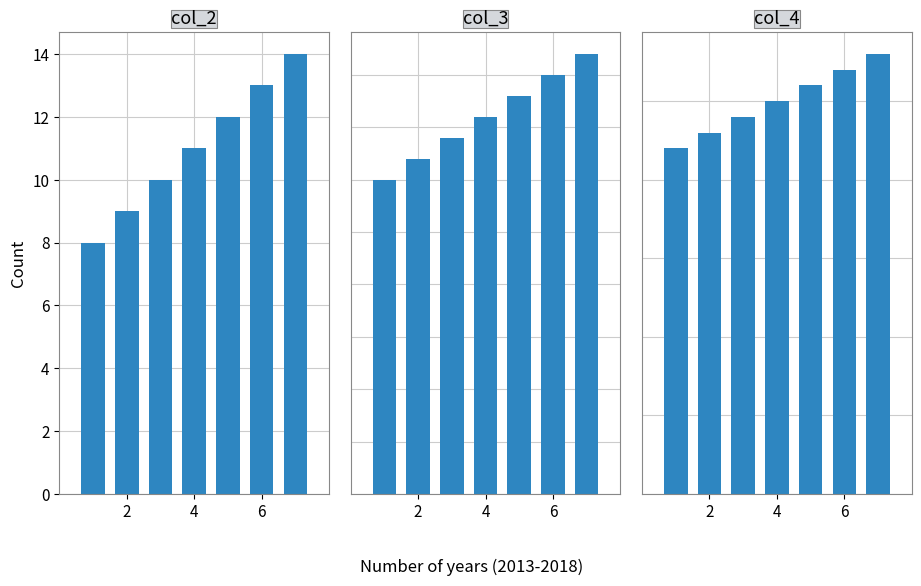

How many series are shown in this chart?

3